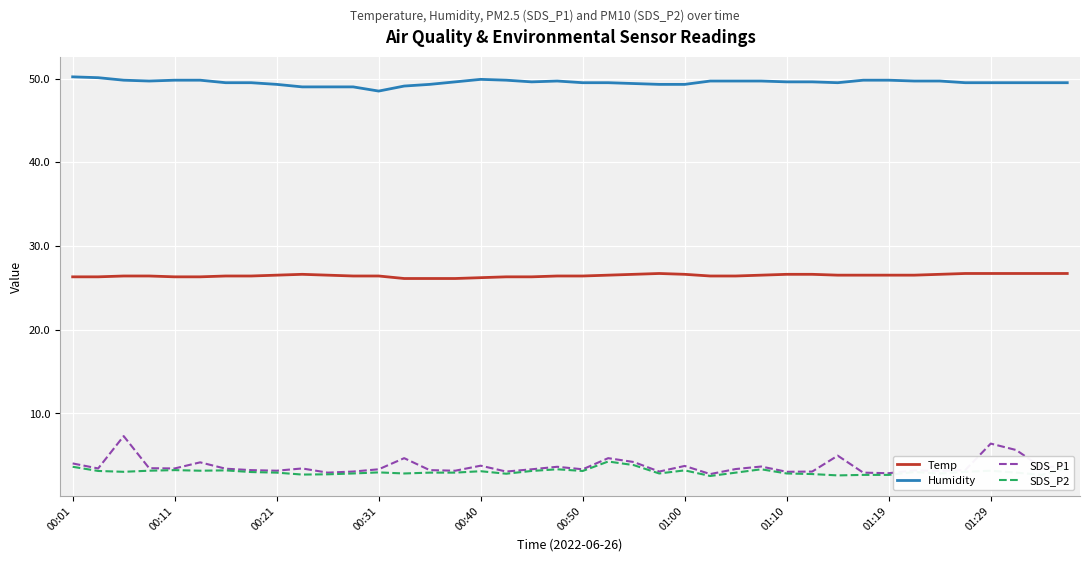

True or false: Humidity and SDS_P1 cross at least once.

False